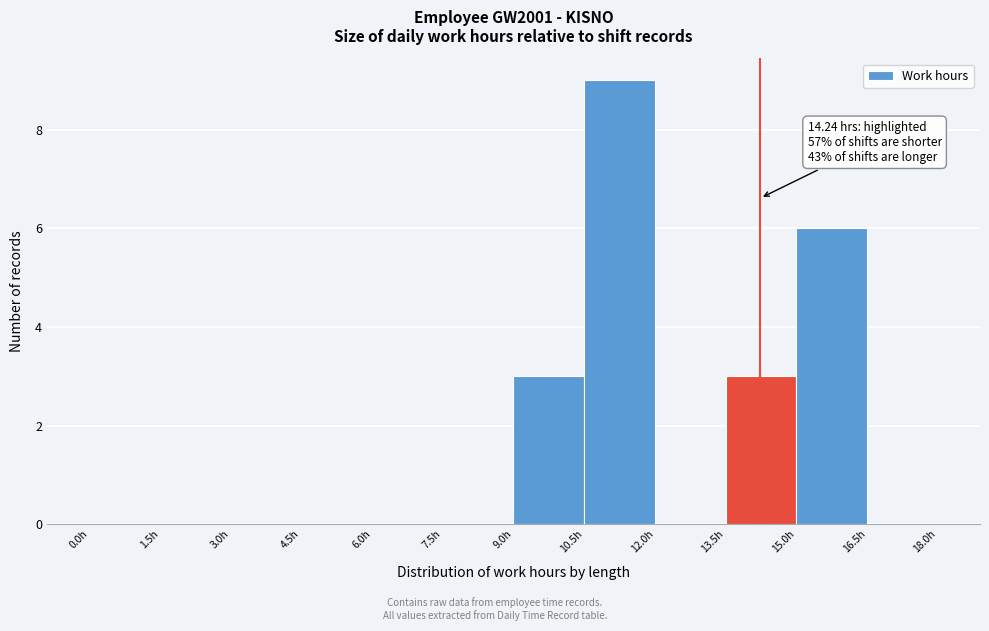

Over which range of the x-axis is the bar tallest?

10.5 to 12.0